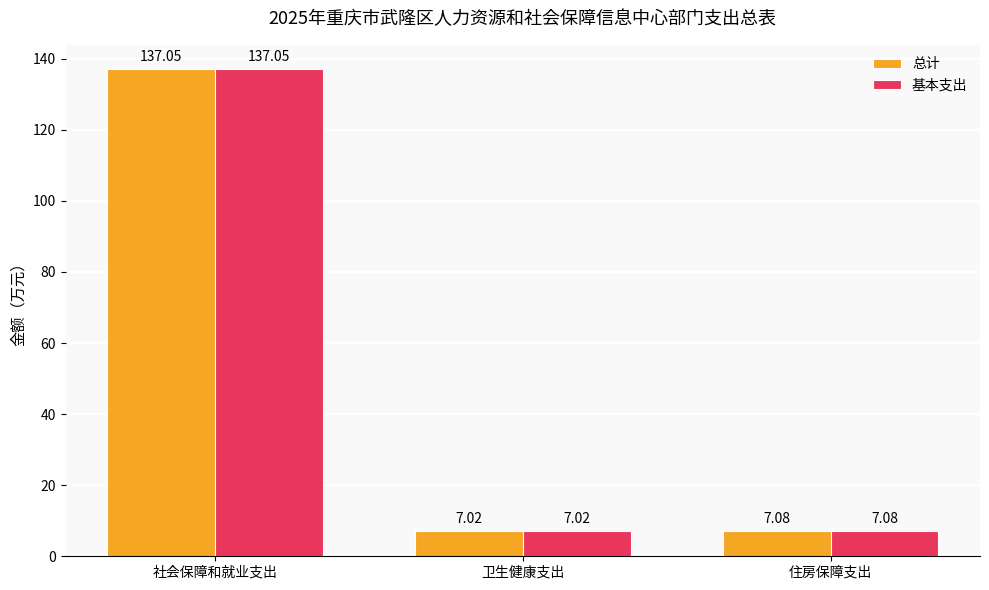

How many distinct data groups are displayed?

2